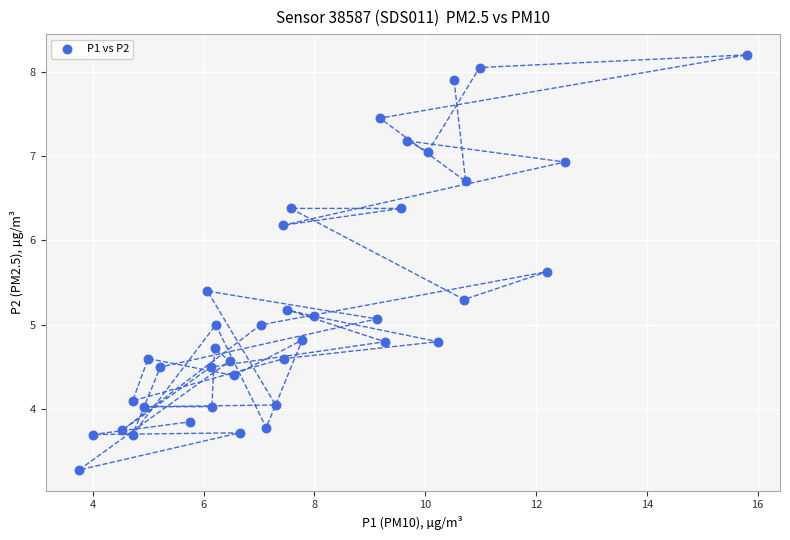

What is the range of X values (max minus min)?

12.1